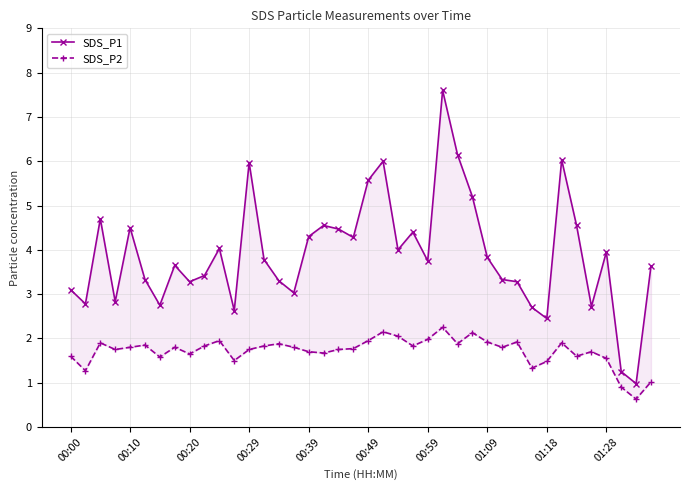

What is the greatest value displayed?

7.6